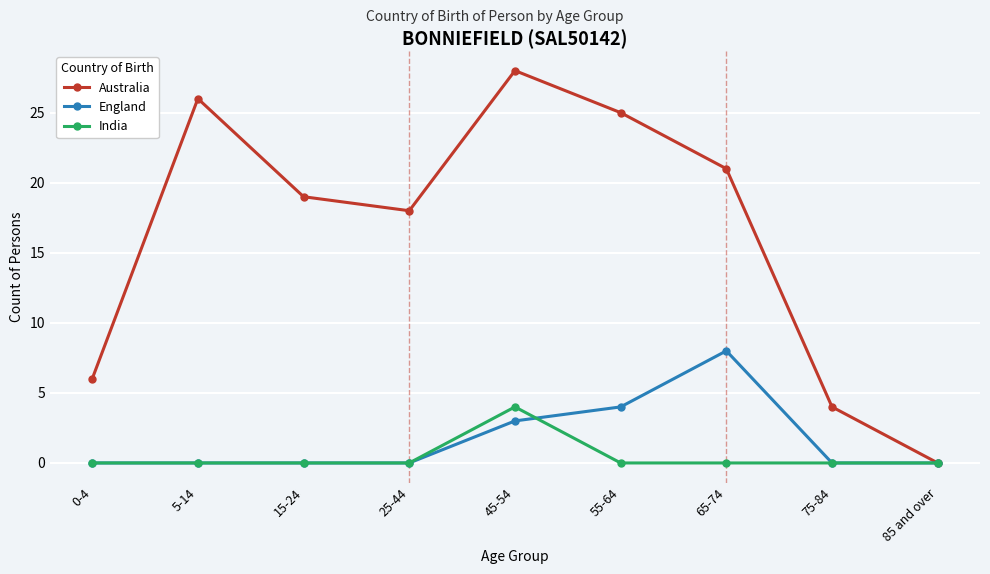

What is the label of the 6th point from the left?

55-64